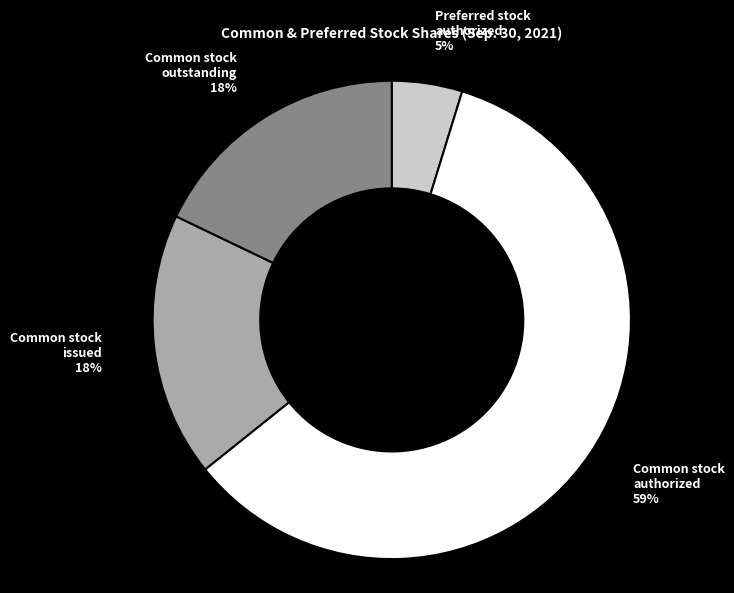

Which slice represents more than half of the pie?

Common stock authorized